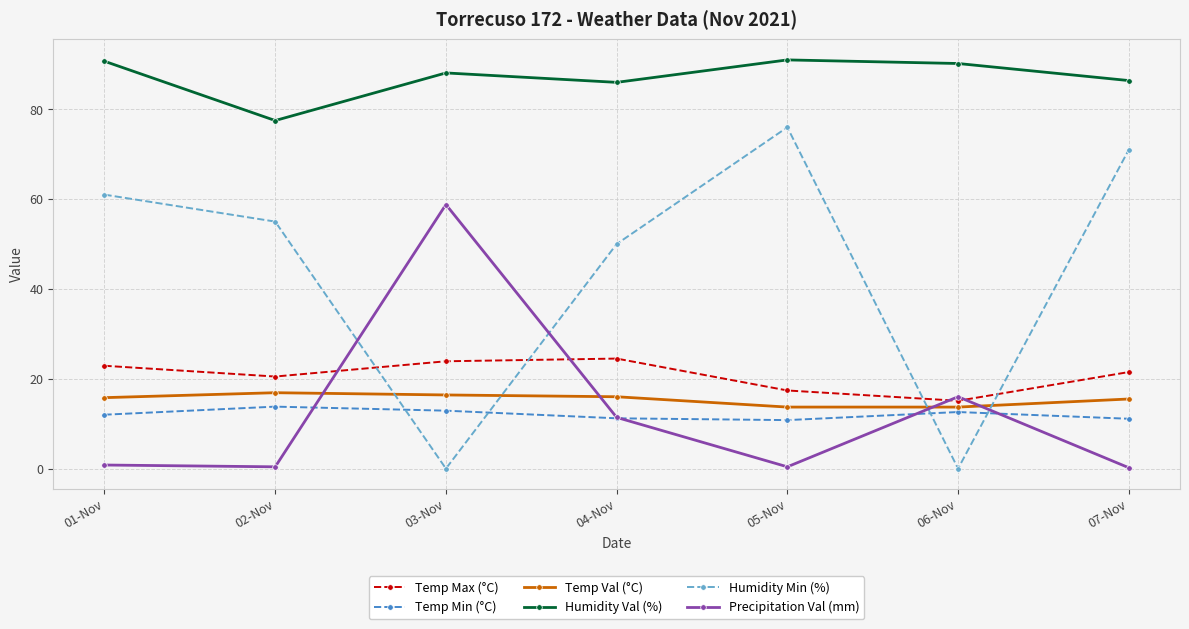

How many distinct data groups are displayed?

6